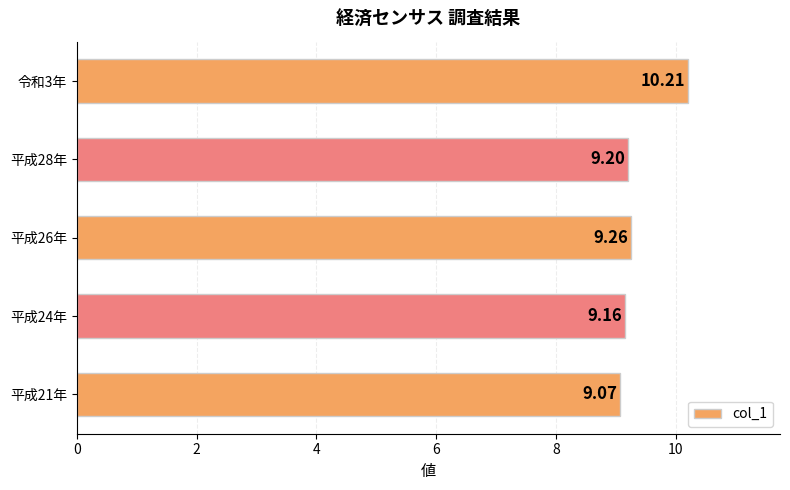

What is the sum of the values at 平成26年 and 平成28年?

18.5